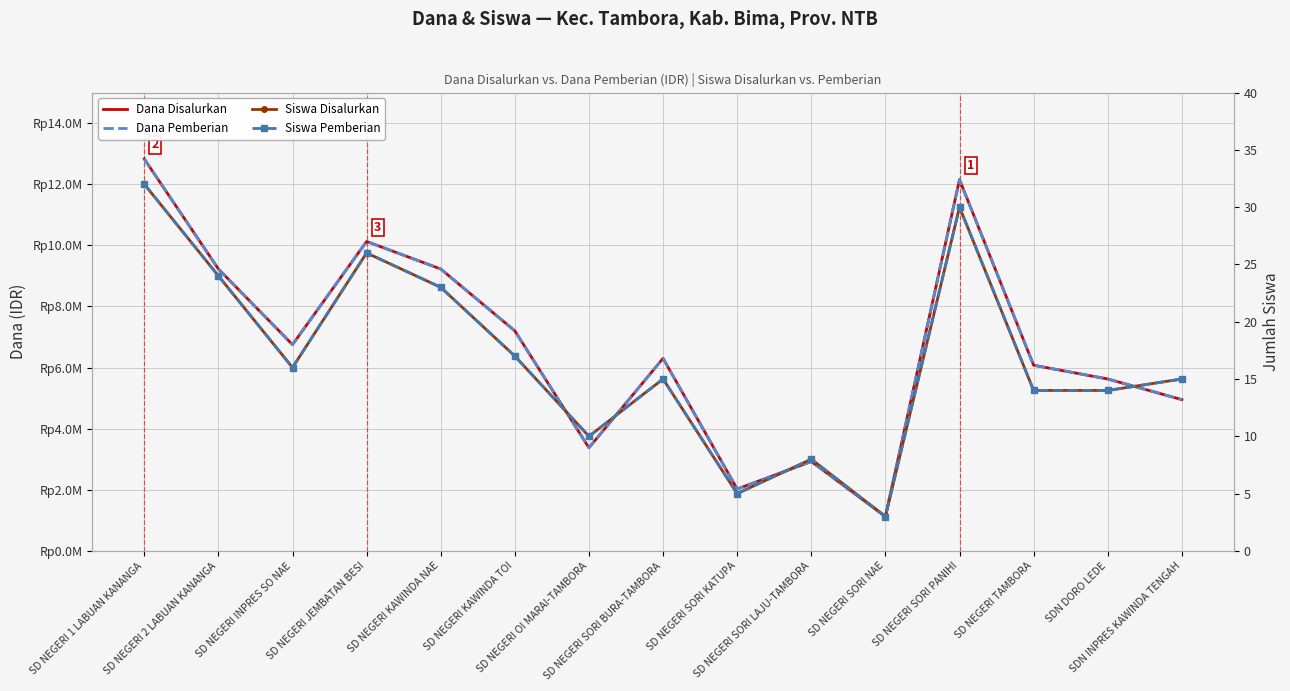

At which label does Siswa Pemberian first exceed 15?

SD NEGERI 1 LABUAN KANANGA